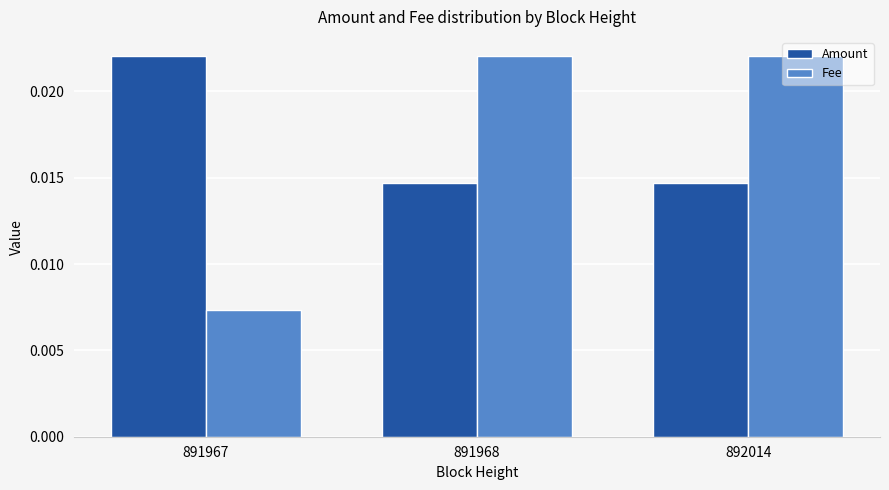

Which category has the lowest value across all series?

891967